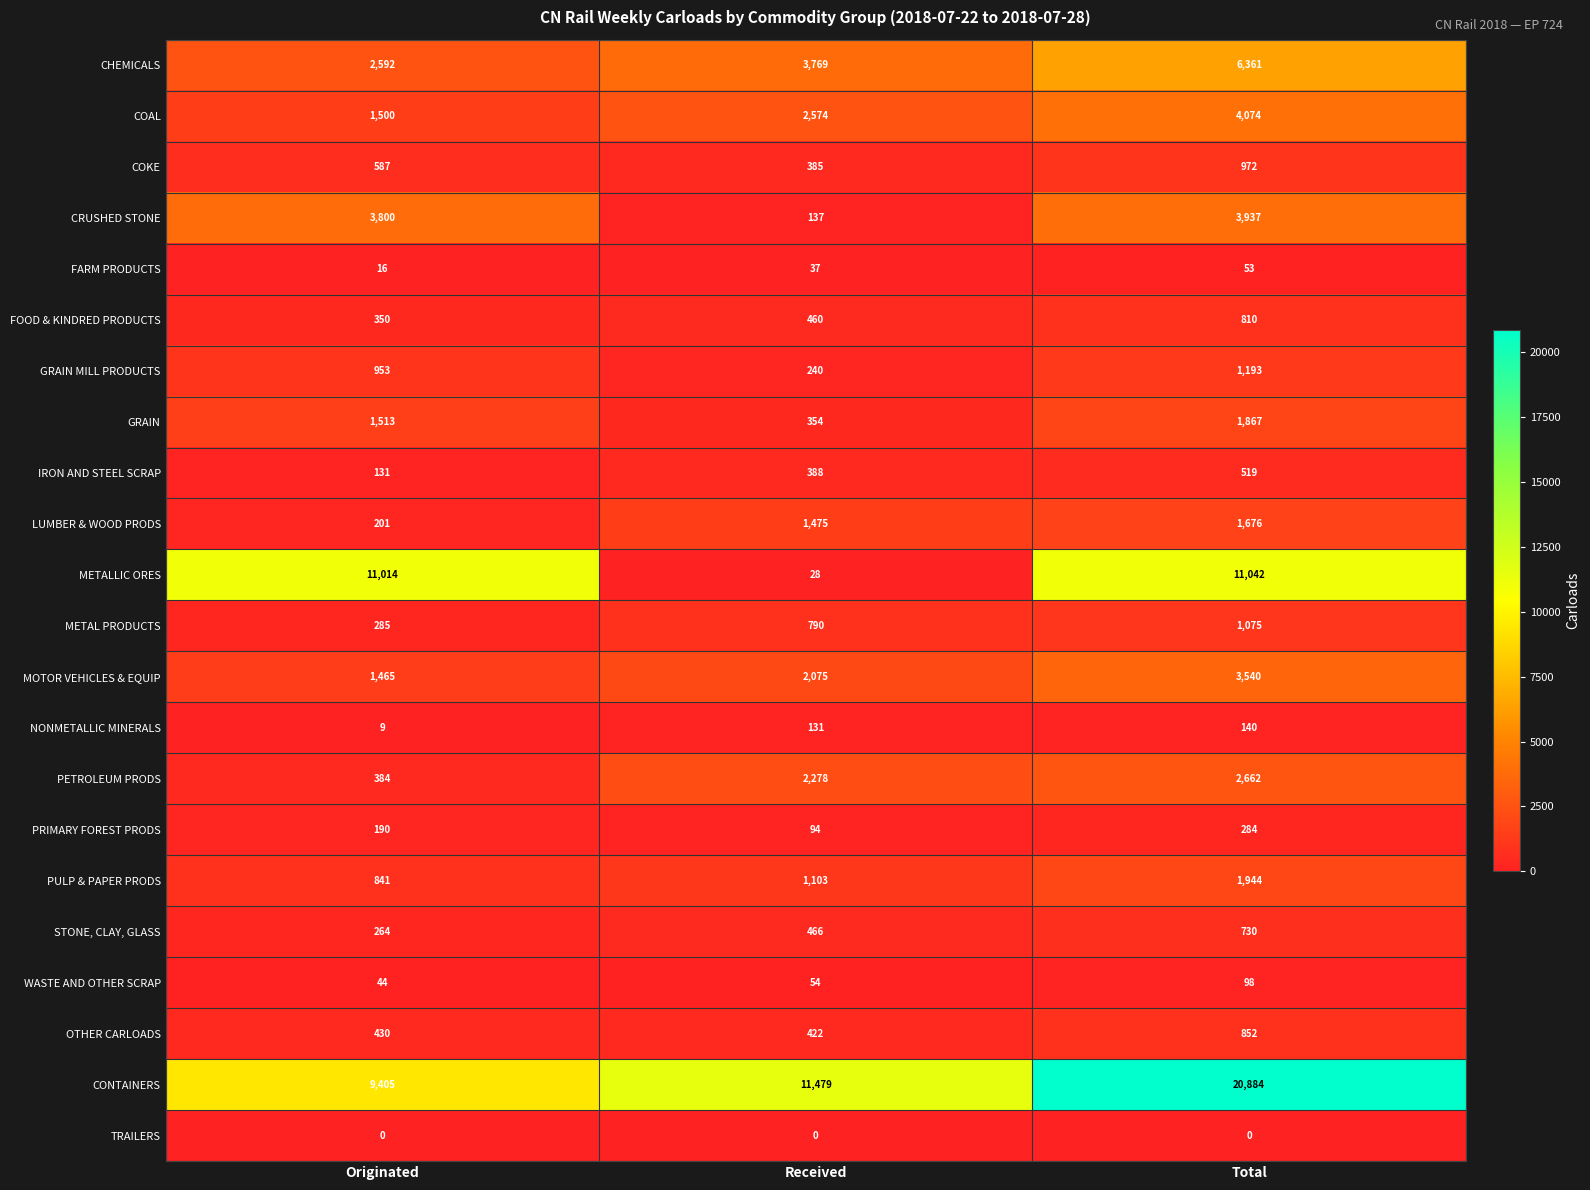

Which category has the lowest value in the COKE series?

Received